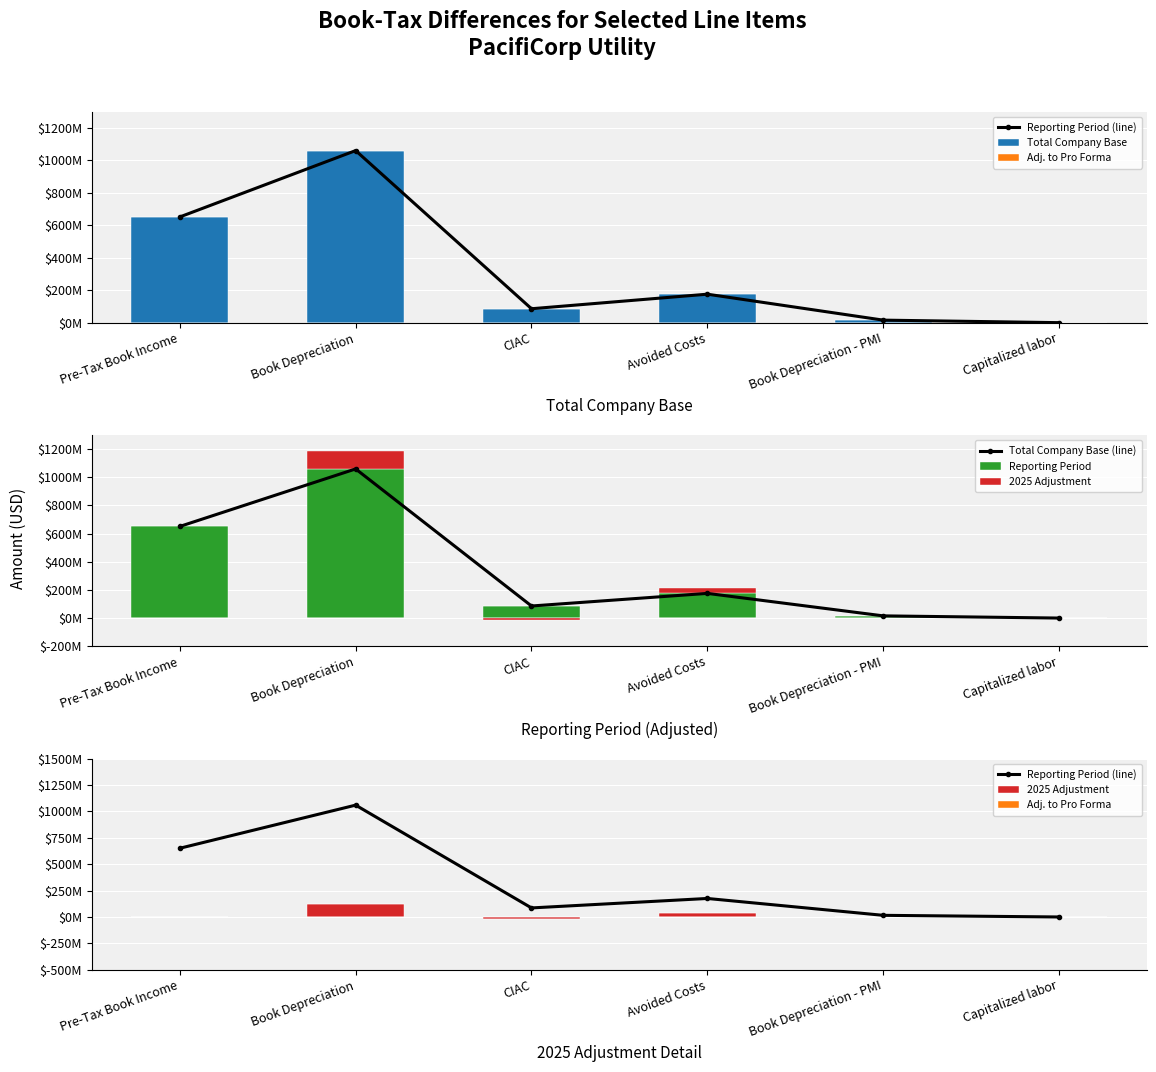

What is the sum of the 2025 Adjustment values at CIAC and Avoided Costs?

37819649.0